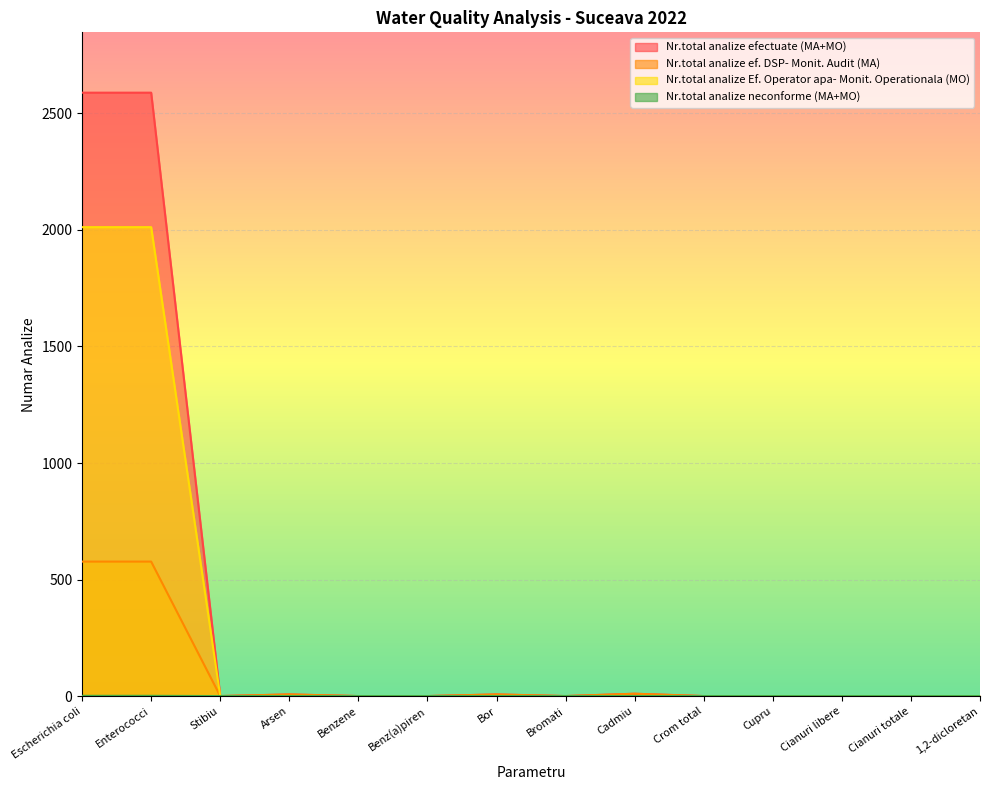

Which series has the widest spread of values?

Nr.total analize efectuate (MA+MO)